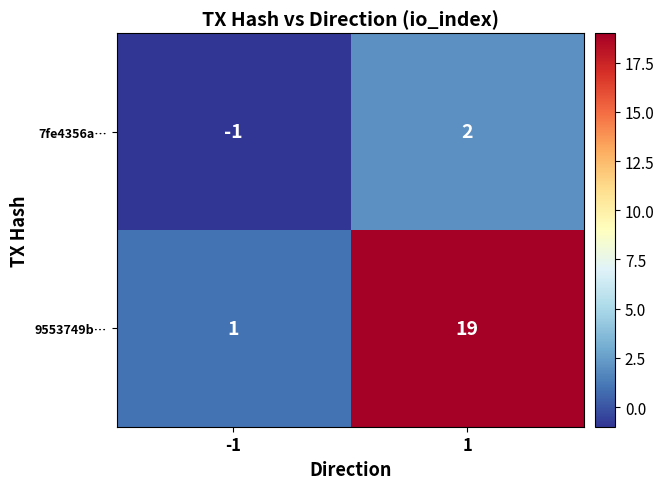

At how many categories does at least one series exceed 12?

1